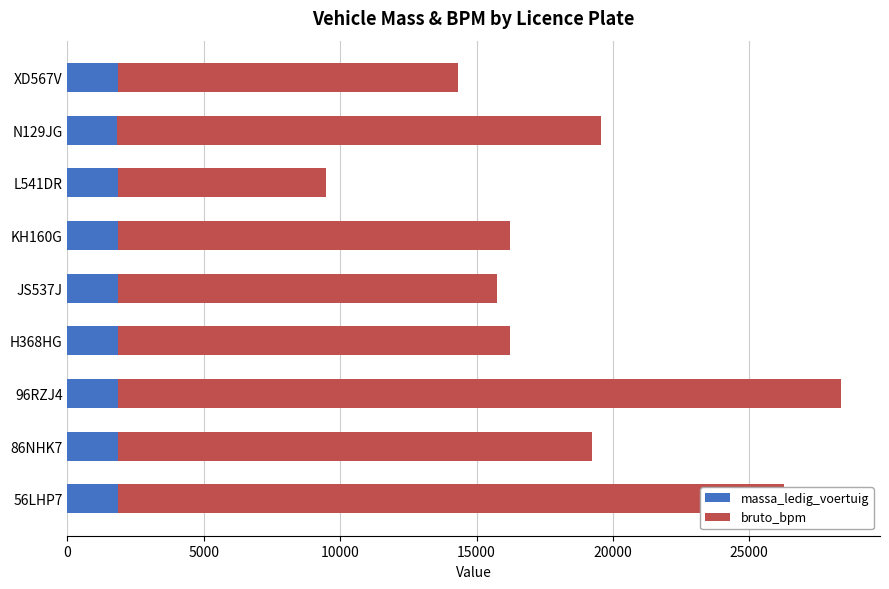

The value of massa_ledig_voertuig at L541DR is 805. True or false?

False